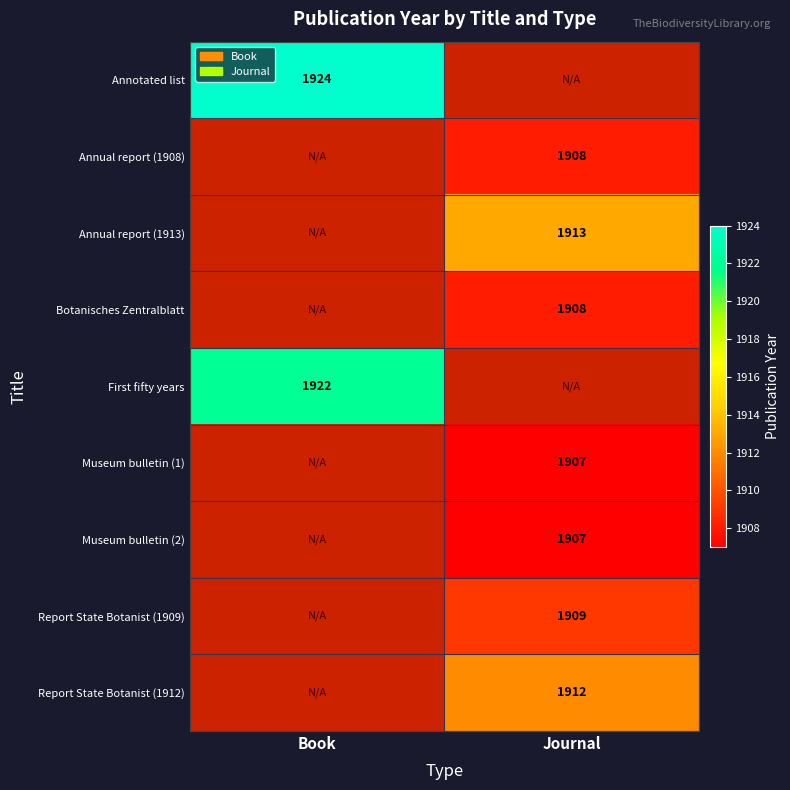

The value of First fifty years at Book is 2821. True or false?

False